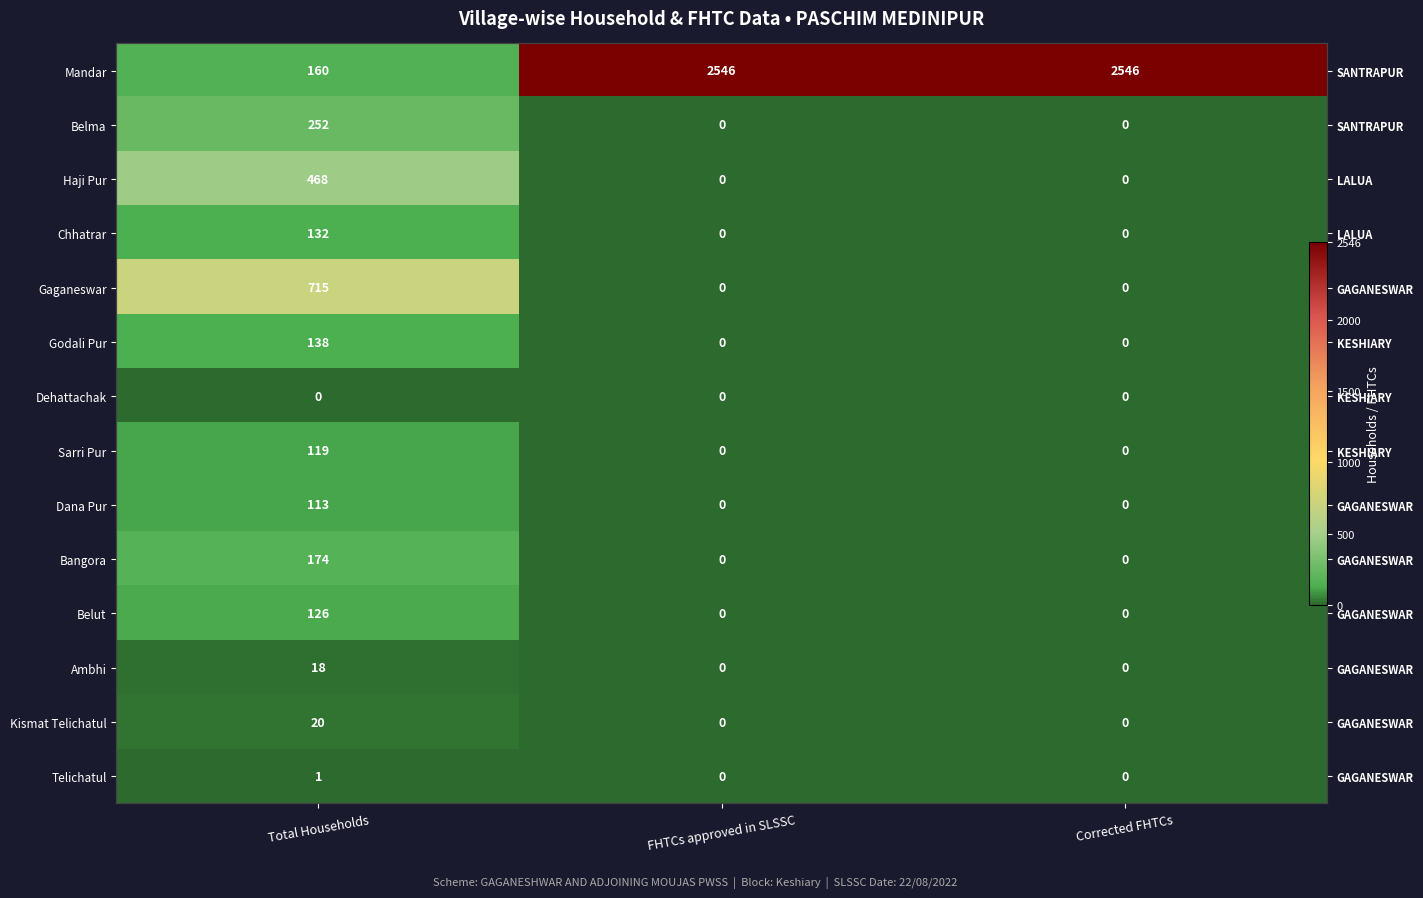

Is the value of Godali Pur at Total Households greater than the value of Gaganeswar at Total Households?

No